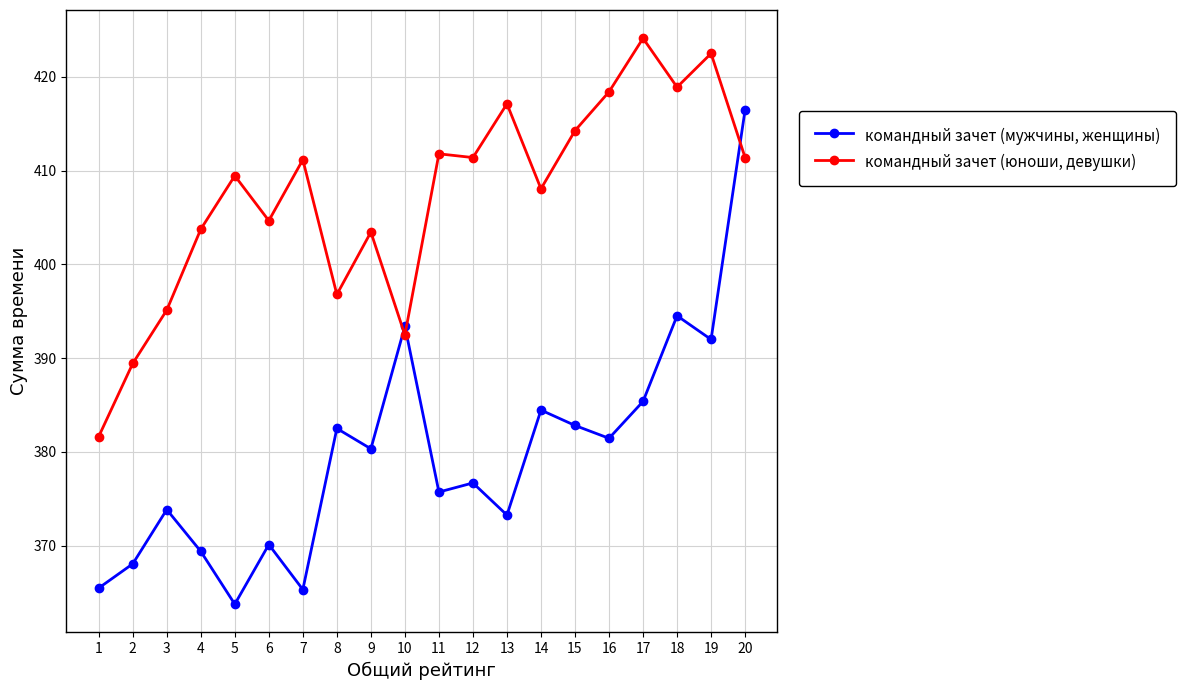

How many data points in командный зачет (юноши, девушки) are less than 411?

10